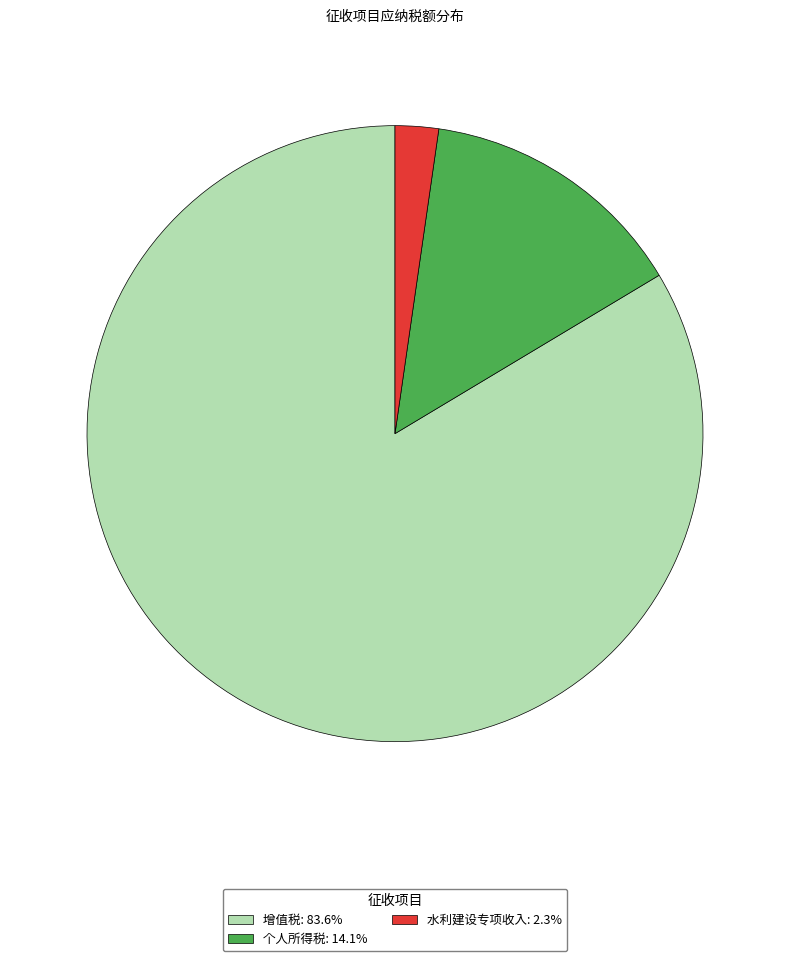

Does any single category account for the majority?

Yes